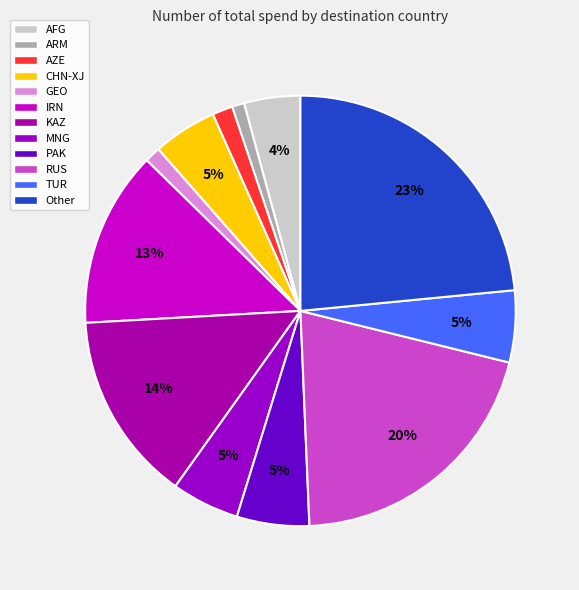

Which category has the biggest portion of the pie?

Other